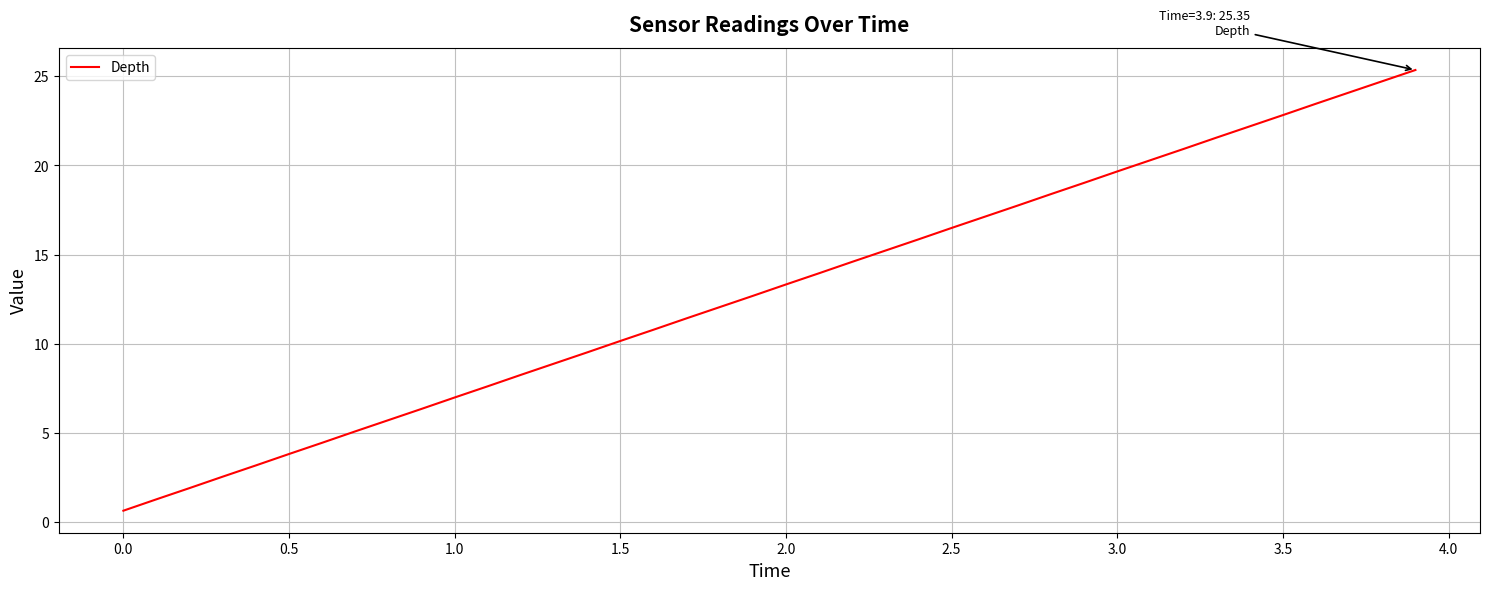

What is the difference between the maximum and minimum values?

24.7